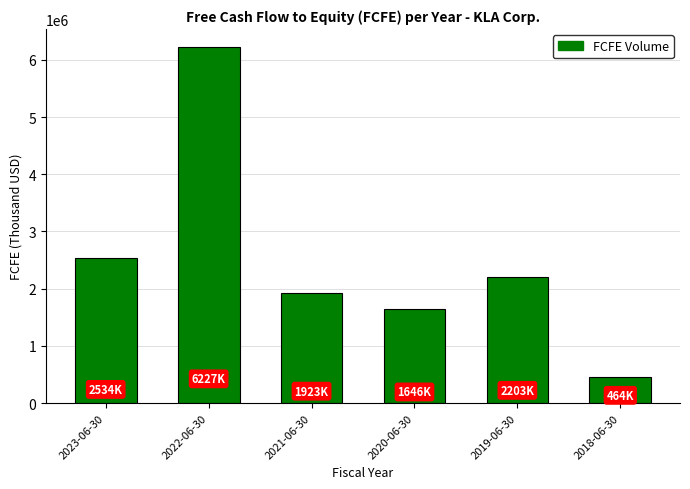

What is the ratio of the value at 2023-06-30 to the value at 2022-06-30?

0.4